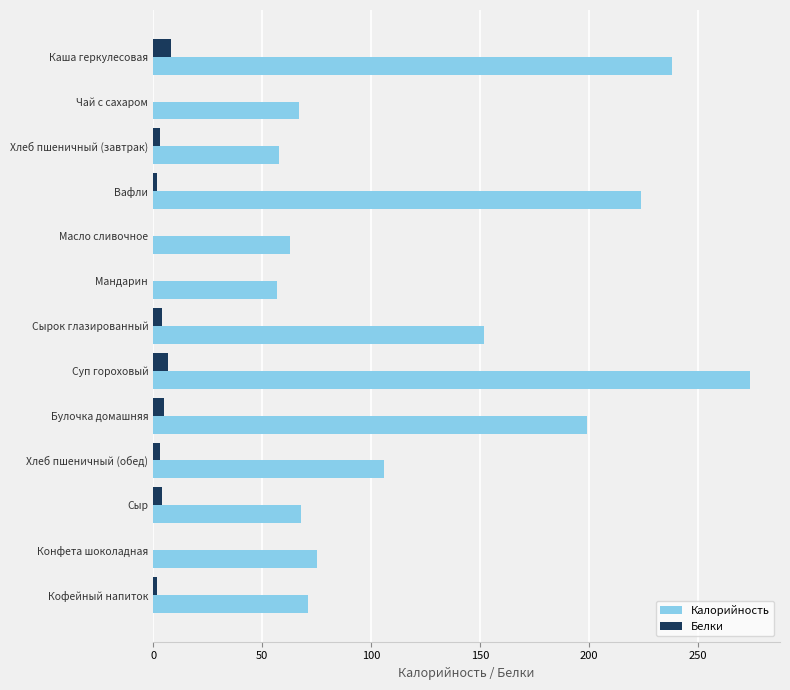

Which series has the largest total across all categories?

Калорийность